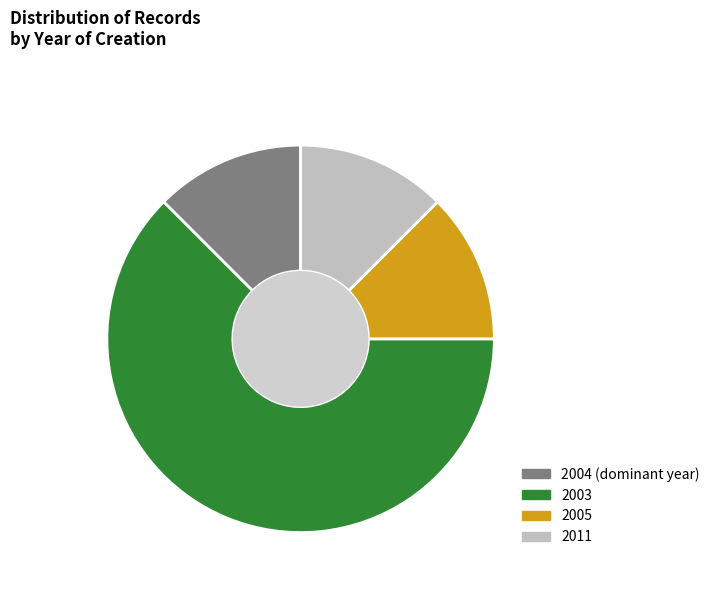

To the nearest percent, what is the average slice percentage?

25%